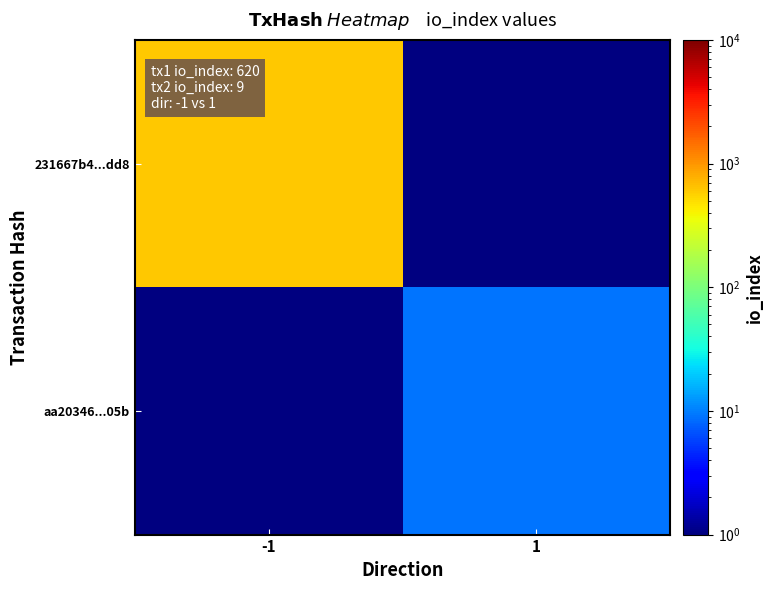

Which category has the lowest value across all series?

1